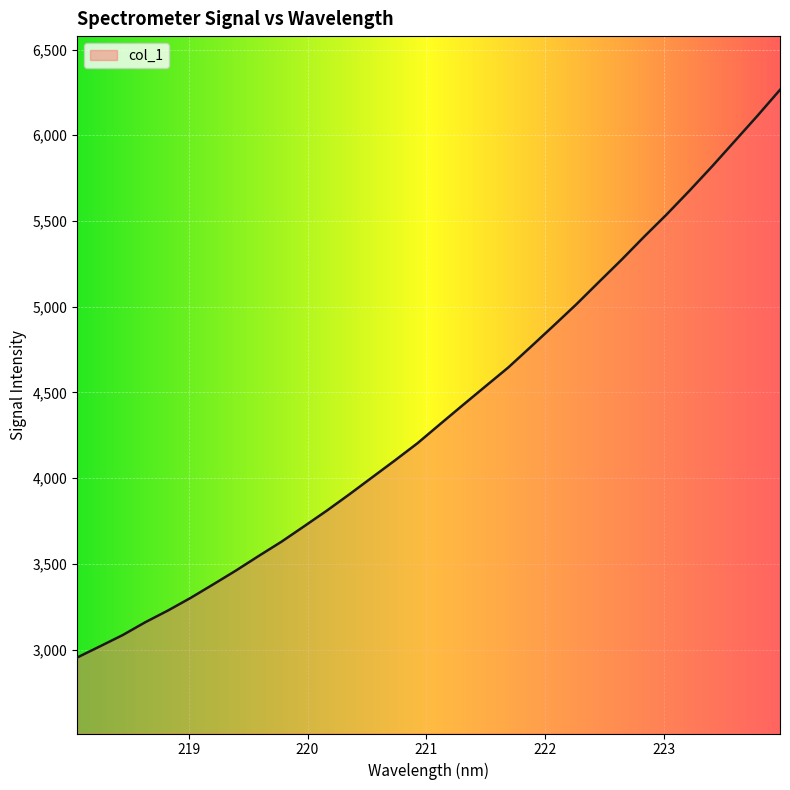

What is the smallest value displayed?

2953.8